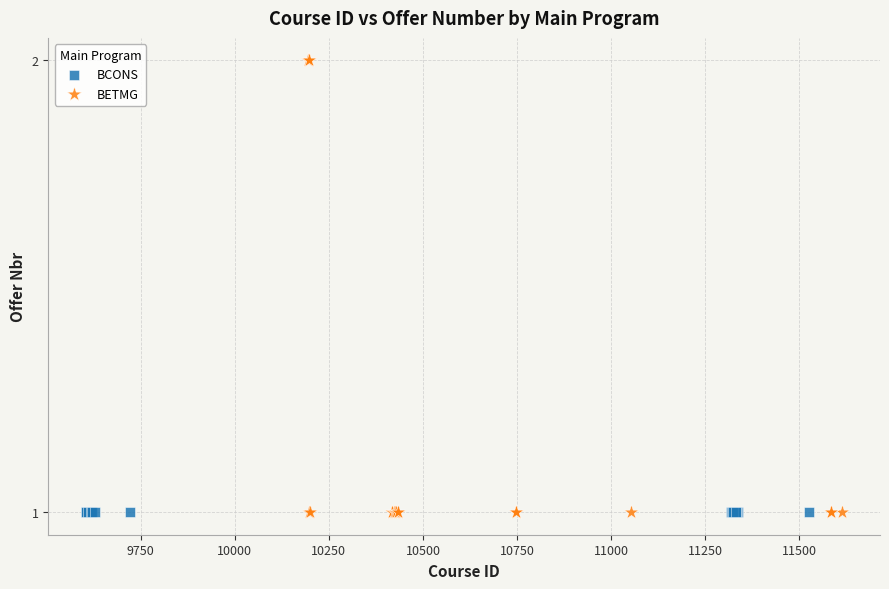

Which series contains the highest Y value?

BETMG